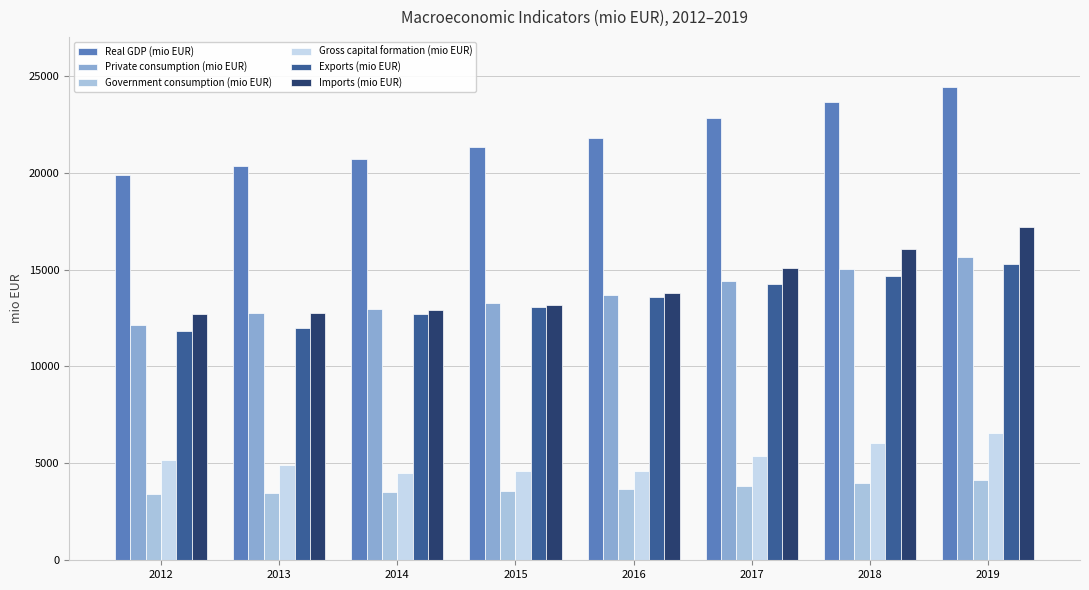

Reading left to right, extract all data points from this chart.

Real GDP (mio EUR): 19852.4	20334.8	20712.7	21328.2	21799.3	22791.0	23650.0	24409.7
Private consumption (mio EUR): 12153.1	12766.0	12942.4	13266.2	13703.0	14395.4	15022.5	15670.9
Government consumption (mio EUR): 3404.4	3460.2	3524.6	3590.4	3688.7	3841.0	3992.4	4123.6
Gross capital formation (mio EUR): 5173.6	4906.1	4479.8	4599.8	4602.1	5405.0	6042.9	6561.5
Exports (mio EUR): 11839.0	11966.6	12682.3	13060.3	13592.9	14248.4	14670.4	15266.0
Imports (mio EUR): 12717.6	12764.2	12916.4	13188.5	13787.4	15098.8	16078.2	17212.4